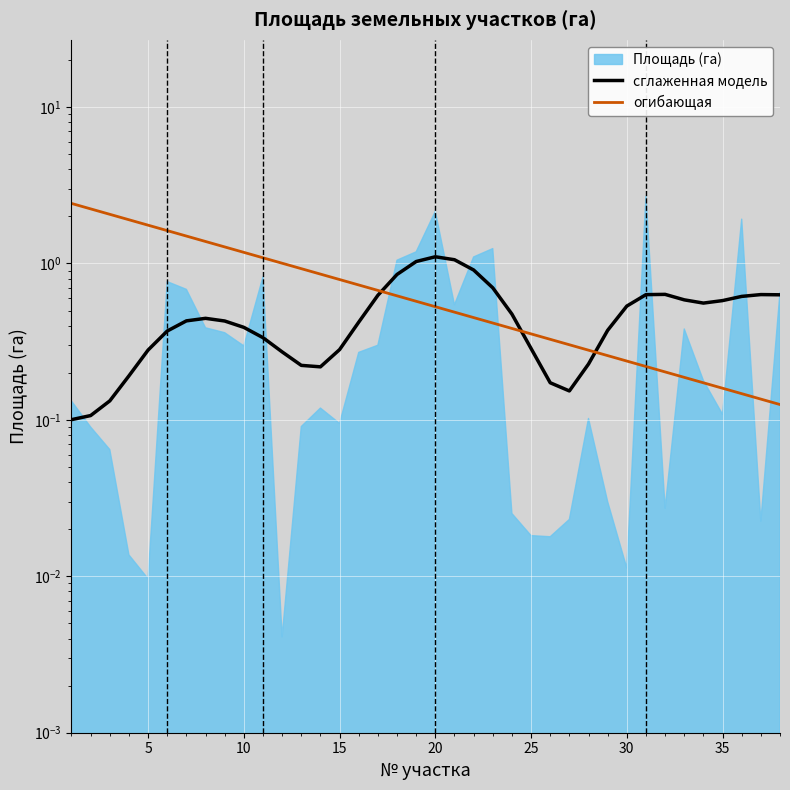

What is the average value of the сглаженная модель series?

0.5